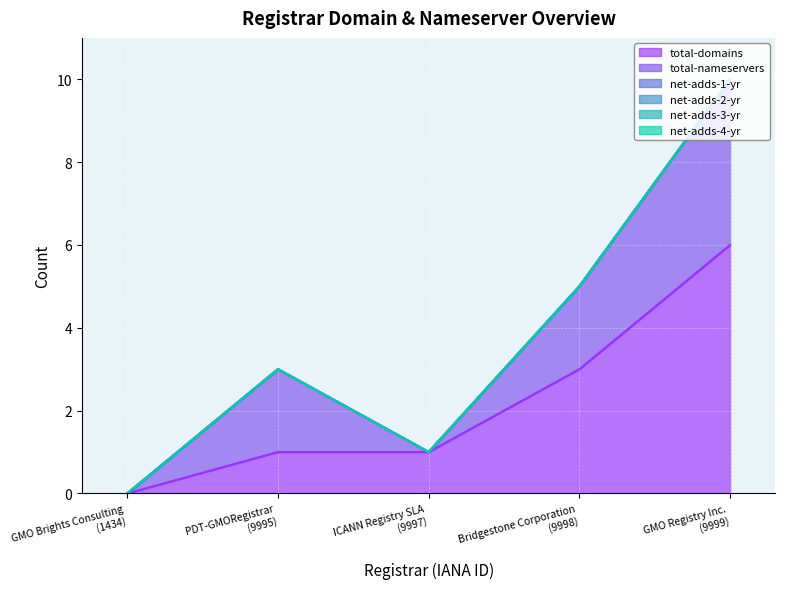

Where is the first local minimum for total-domains?

GMO Brights Consulting